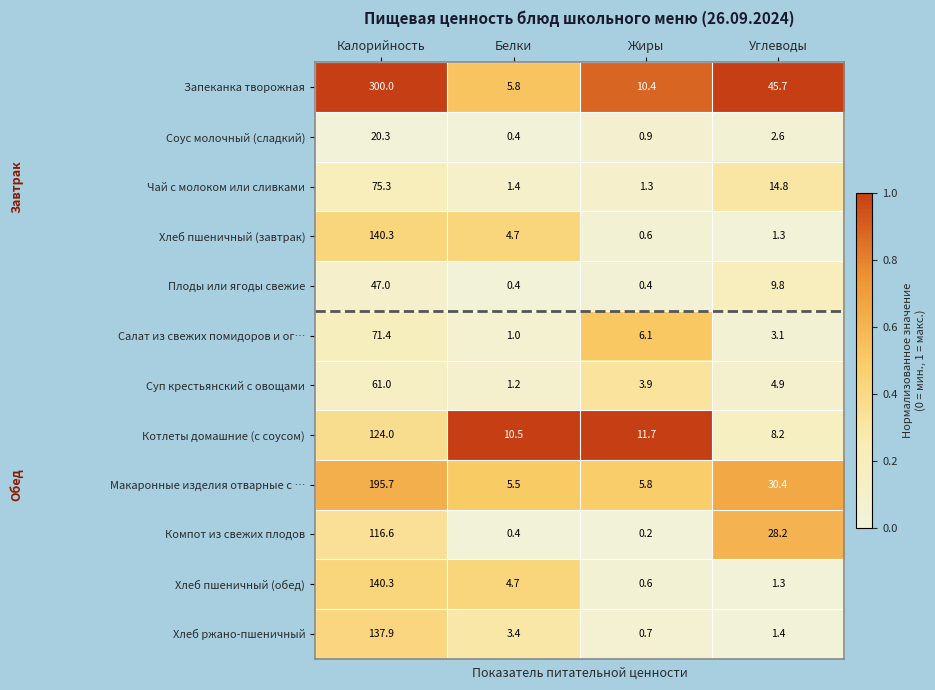

What is the difference between the maximum and minimum values in the Запеканка творожная series?

294.2